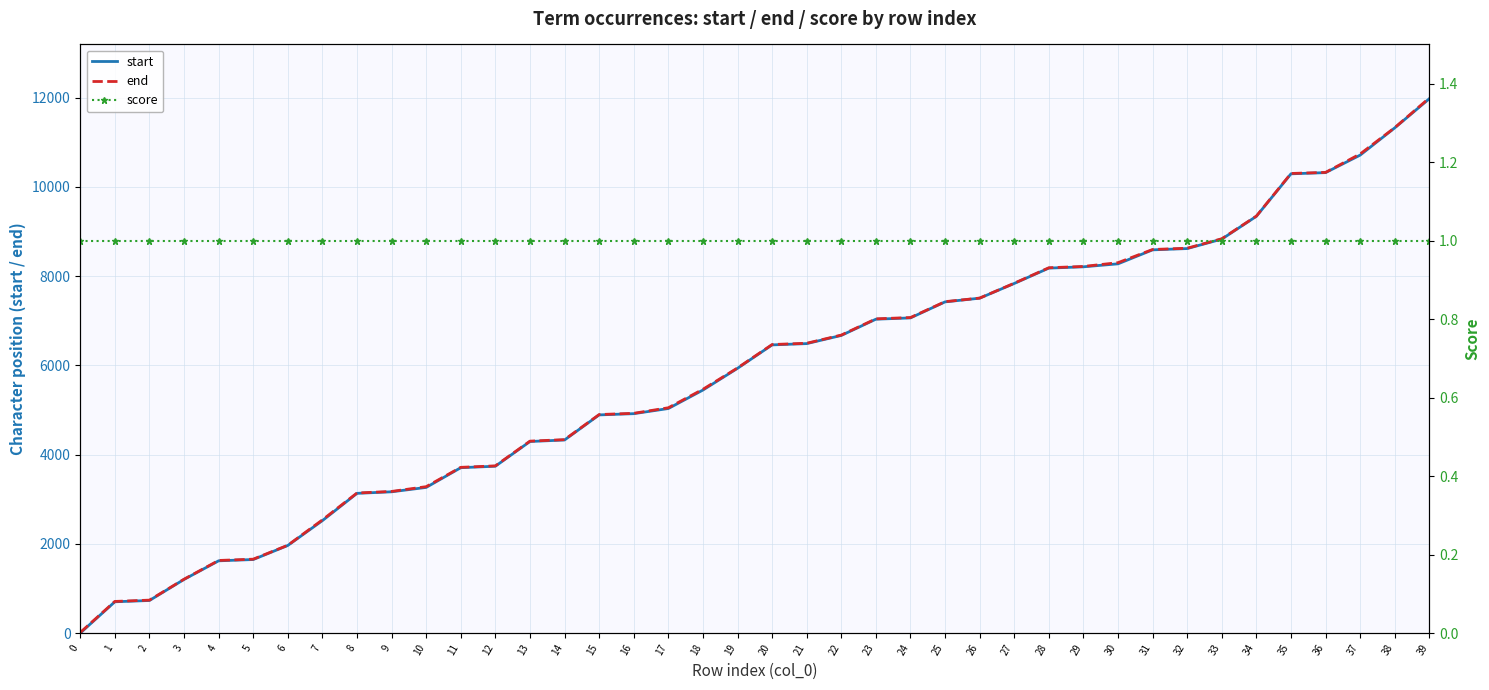

Which series changed the most between 21 and 26?

start